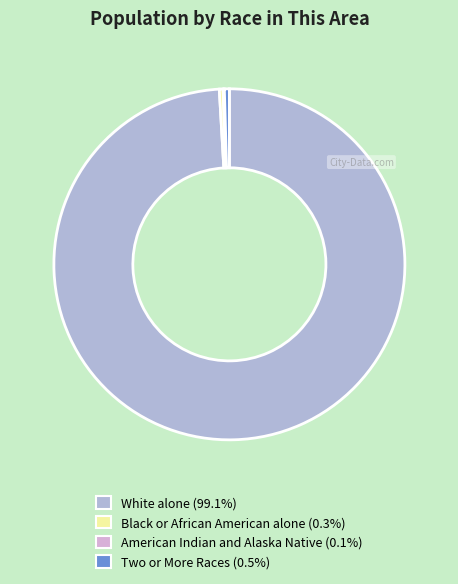

To the nearest percent, what is the difference between the largest and smallest slice percentages?

99%